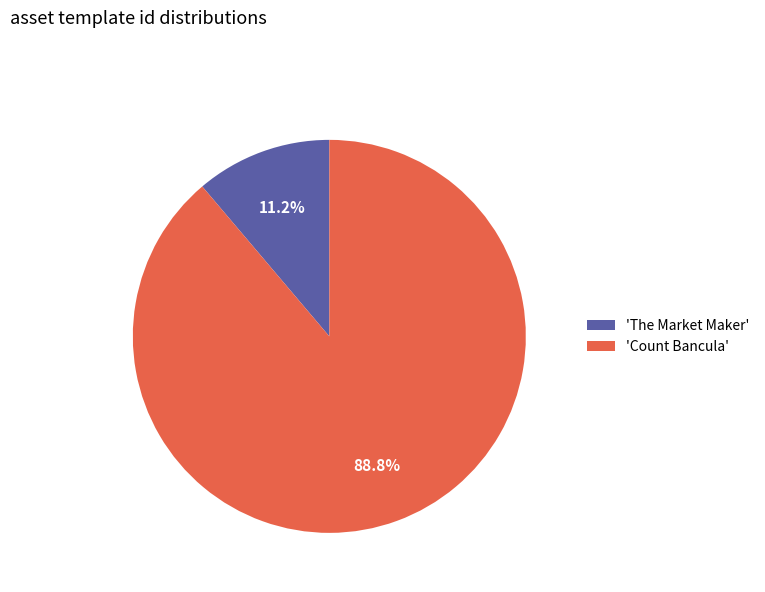

What is the majority slice?

'Count Bancula'